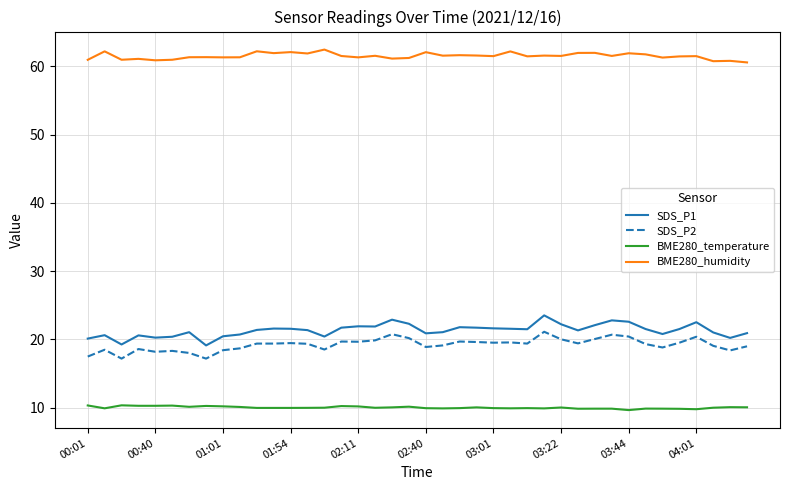

True or false: SDS_P2 and SDS_P1 intersect in this chart.

False